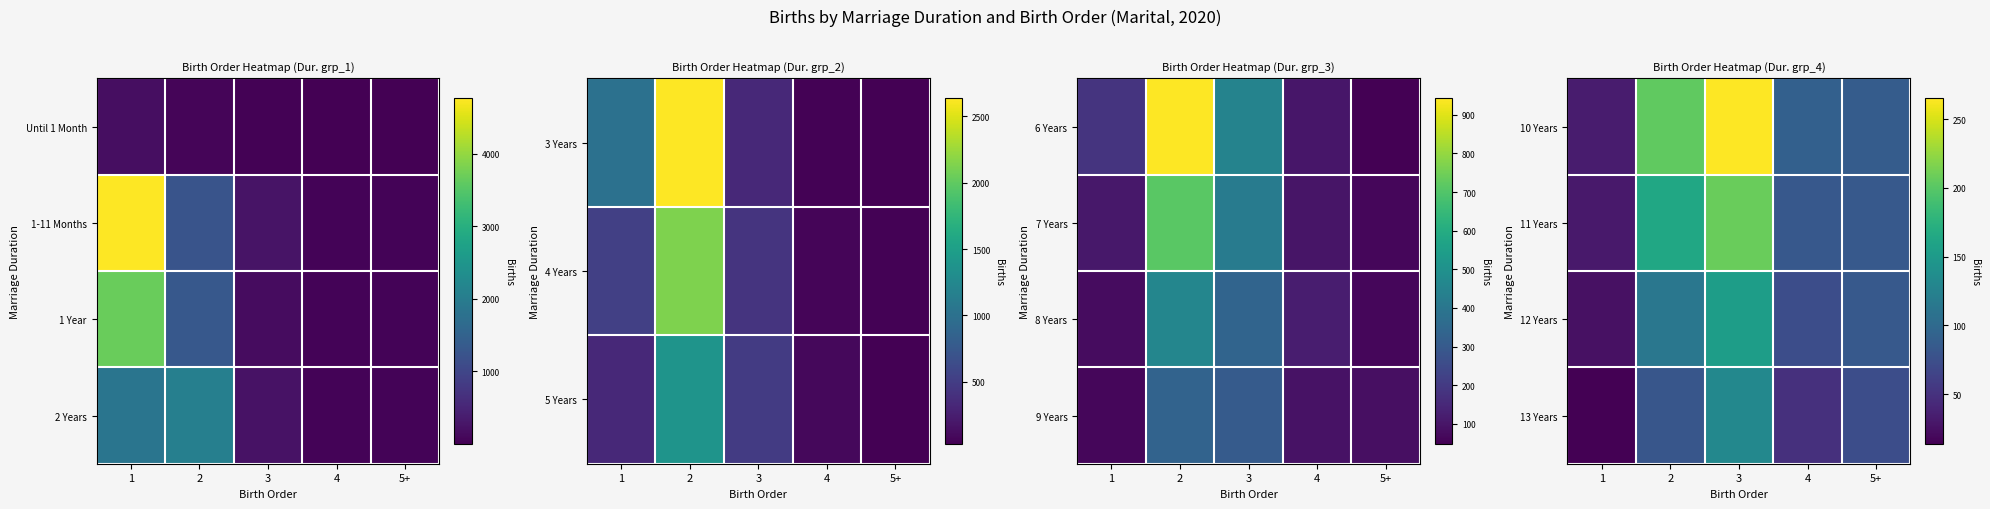

Rank the series by their maximum value, from highest to lowest.

10 Years, 11 Years, 12 Years, 13 Years